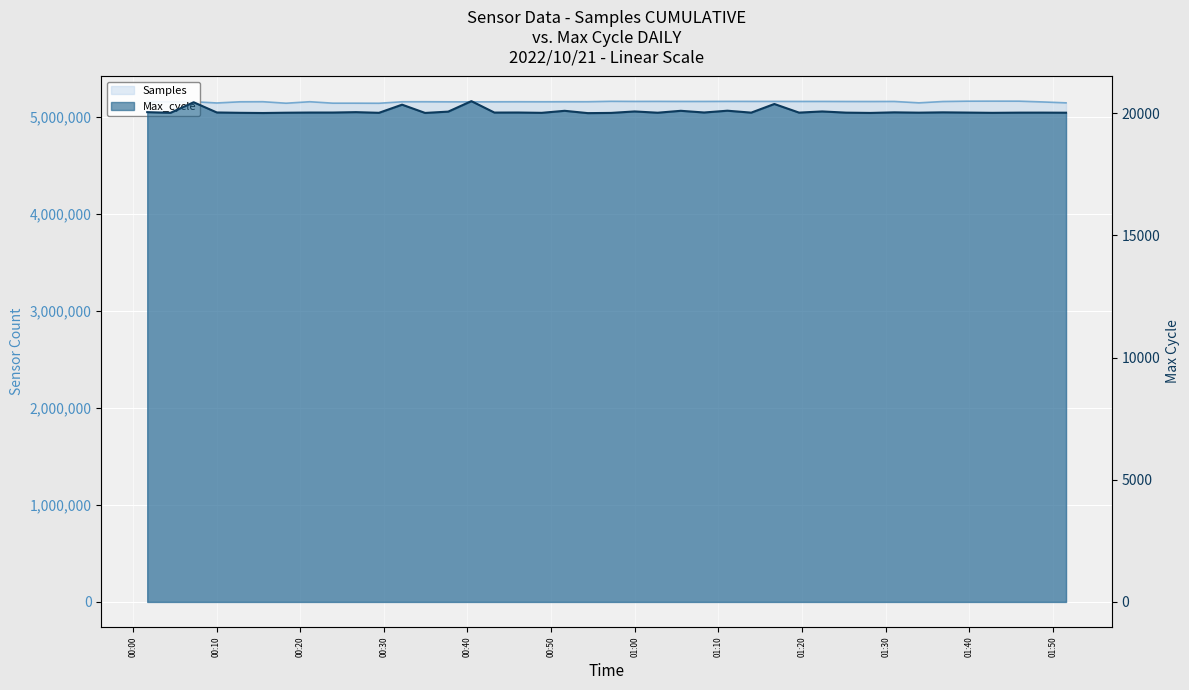

What is the total value across all series at 2022/10/21 00:21:09?

5175829